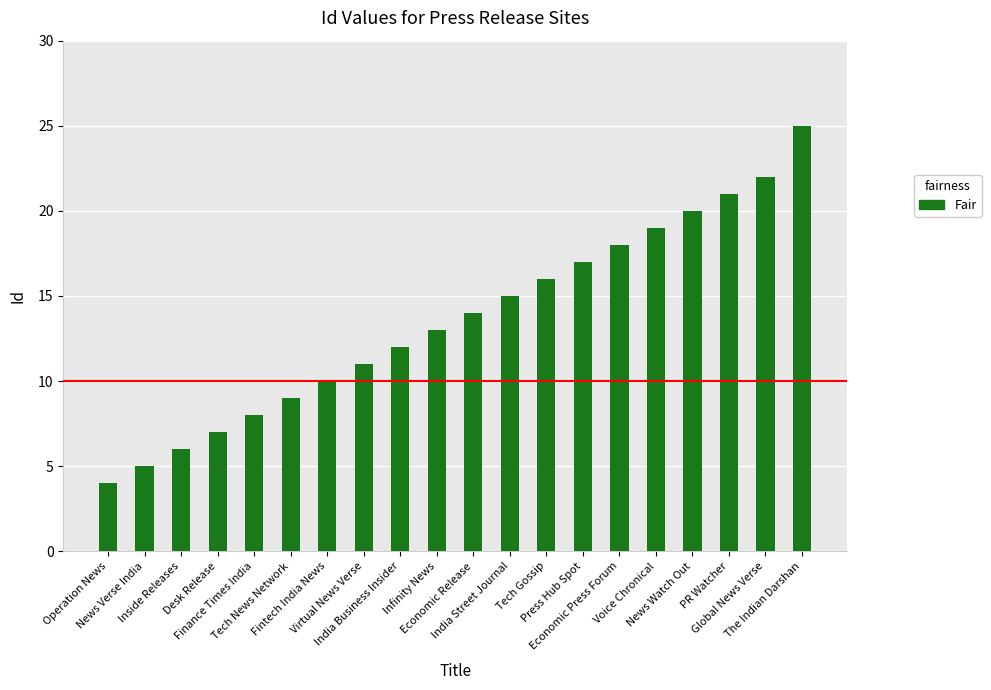

What is the approximate value at Inside Releases?

6